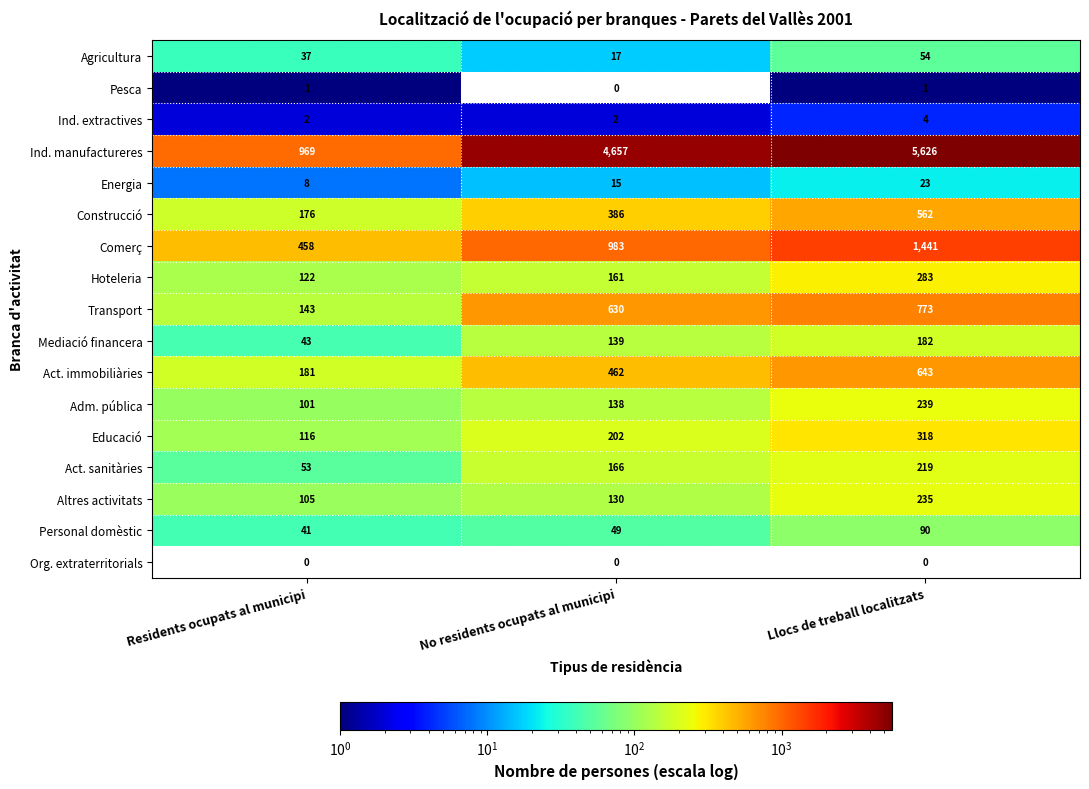

At how many categories does at least one series exceed 2414?

2